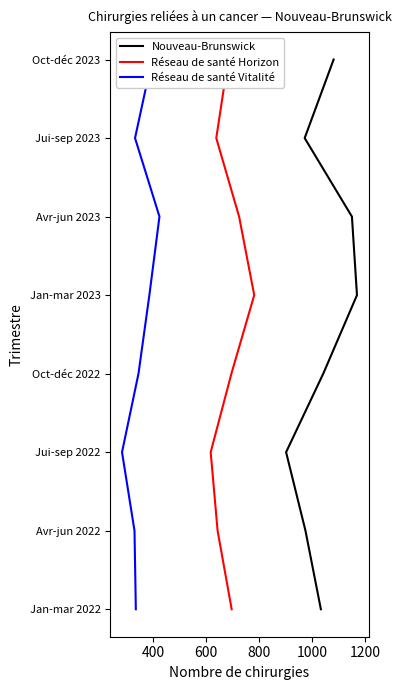

True or false: Nouveau-Brunswick and Réseau de santé Vitalité intersect in this chart.

False